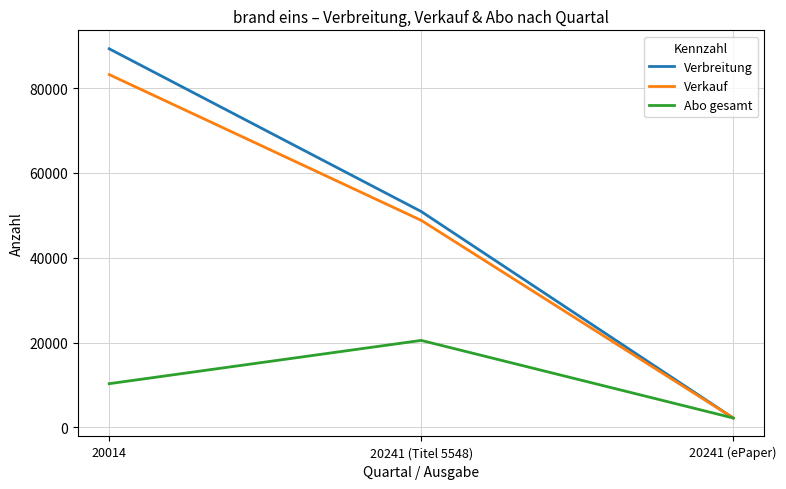

Which series has the largest total across all categories?

Verbreitung